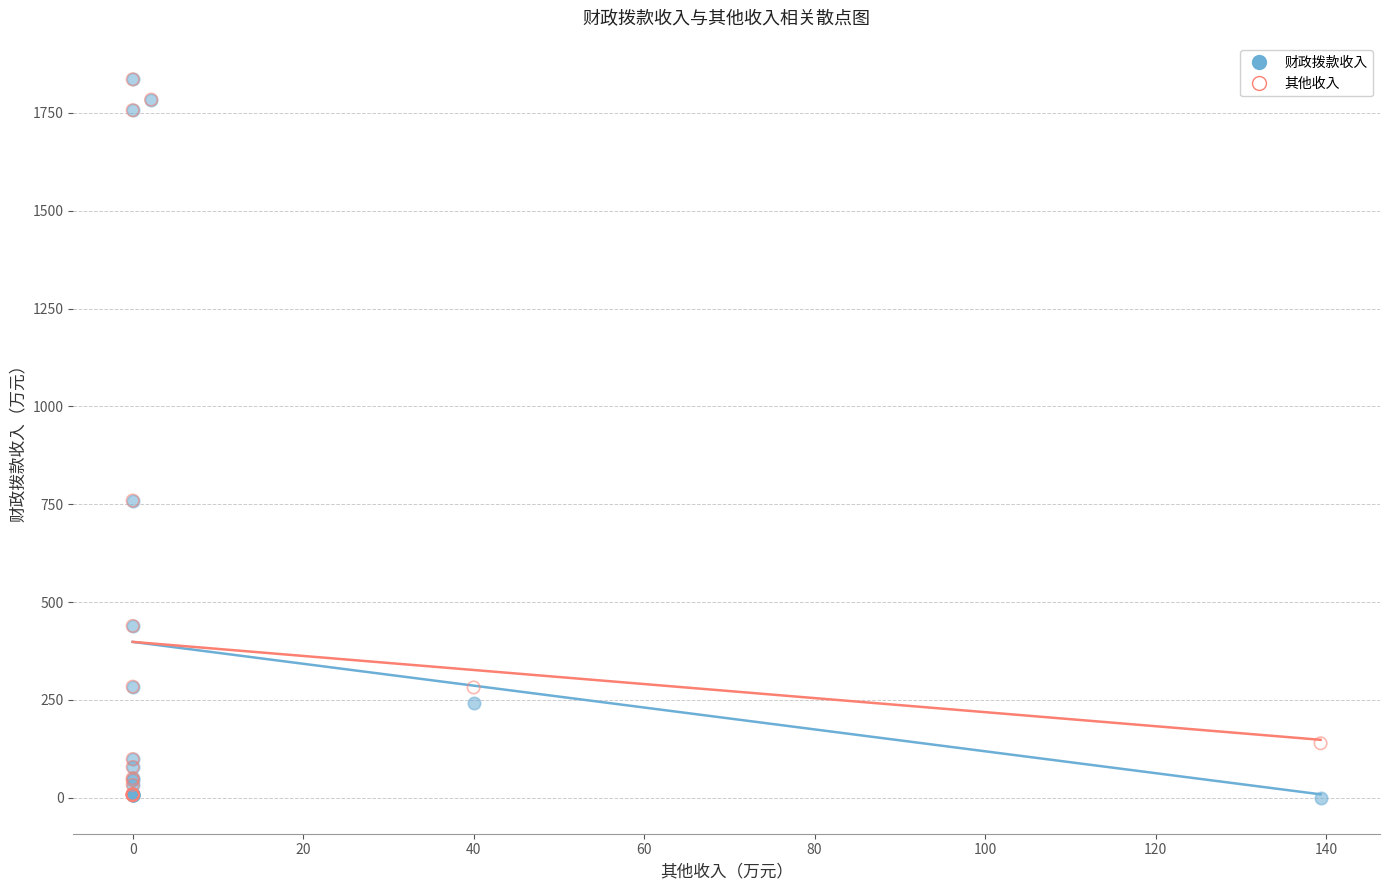

What are all the series names shown in the legend?

财政拨款收入, 其他收入